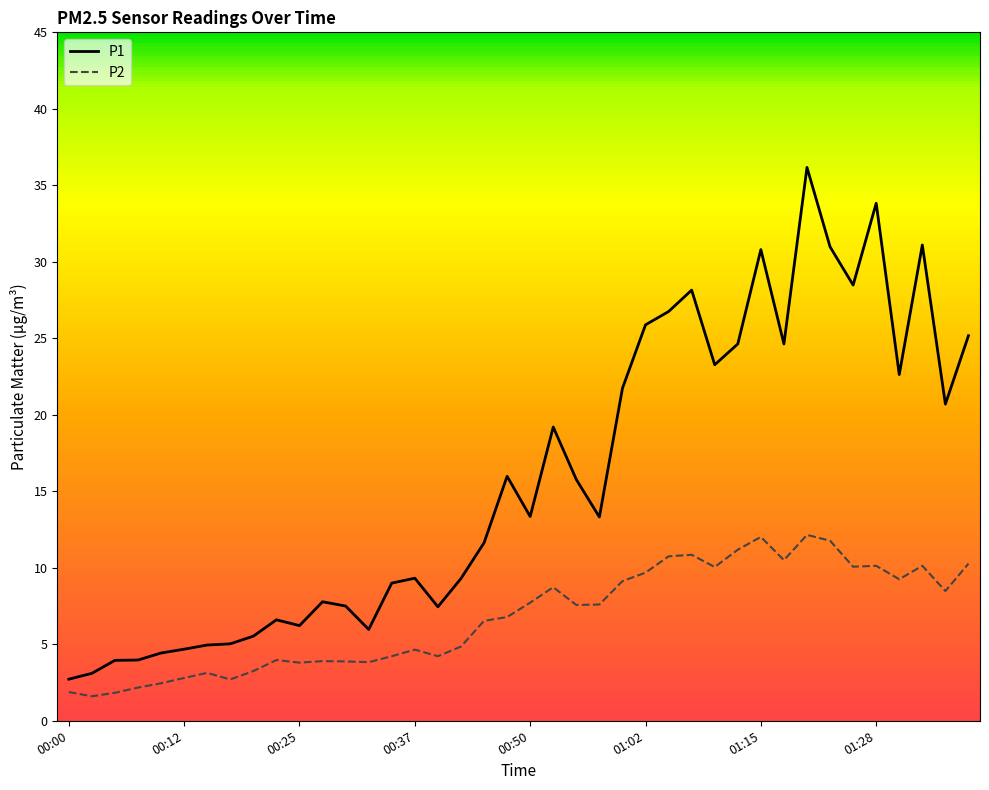

What is the lowest value of the P1 series?

2.7